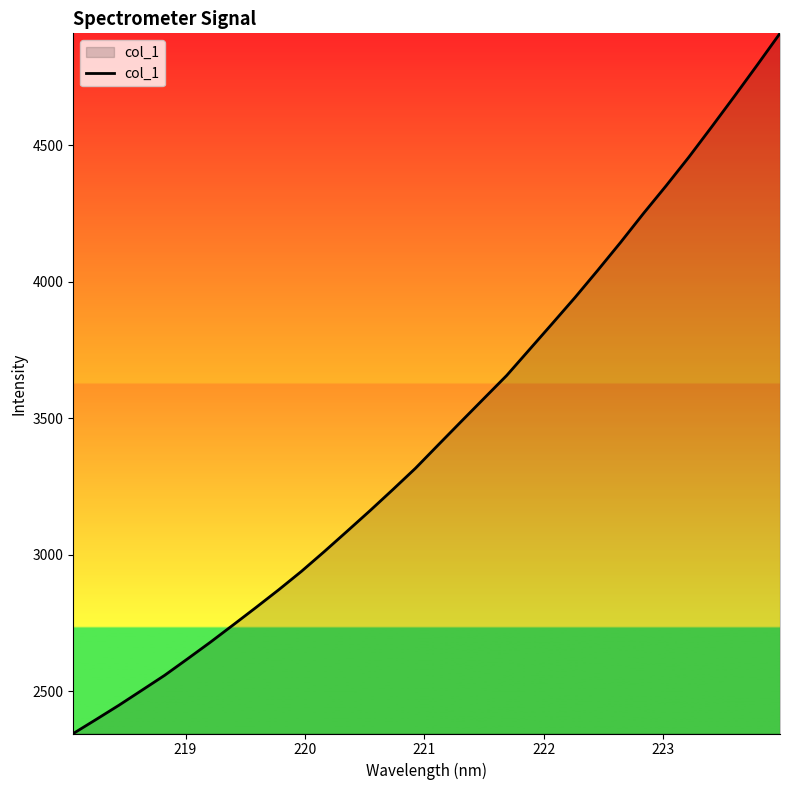

What is the minimum value shown in the chart?

2344.4